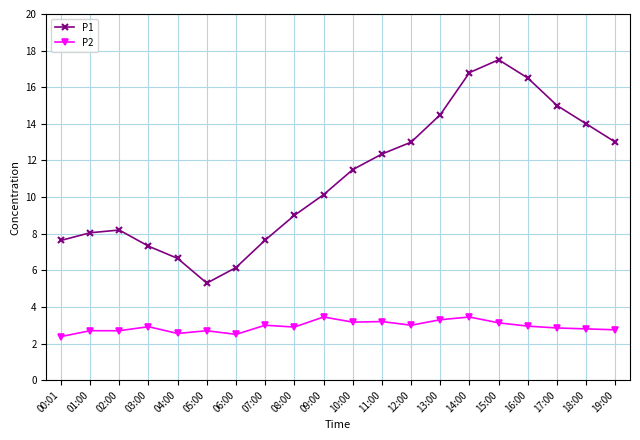

At which category does P1 reach its first local valley?

05:00